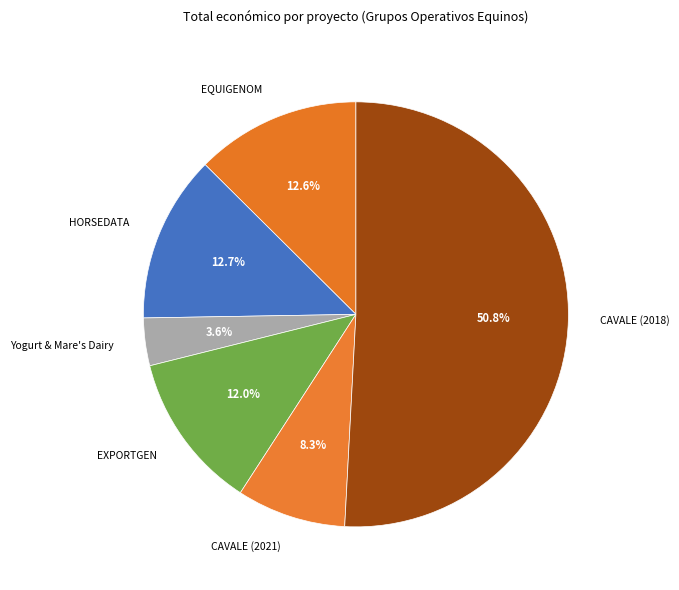

What percentage is the HORSEDATA slice, to the nearest percent?

13%